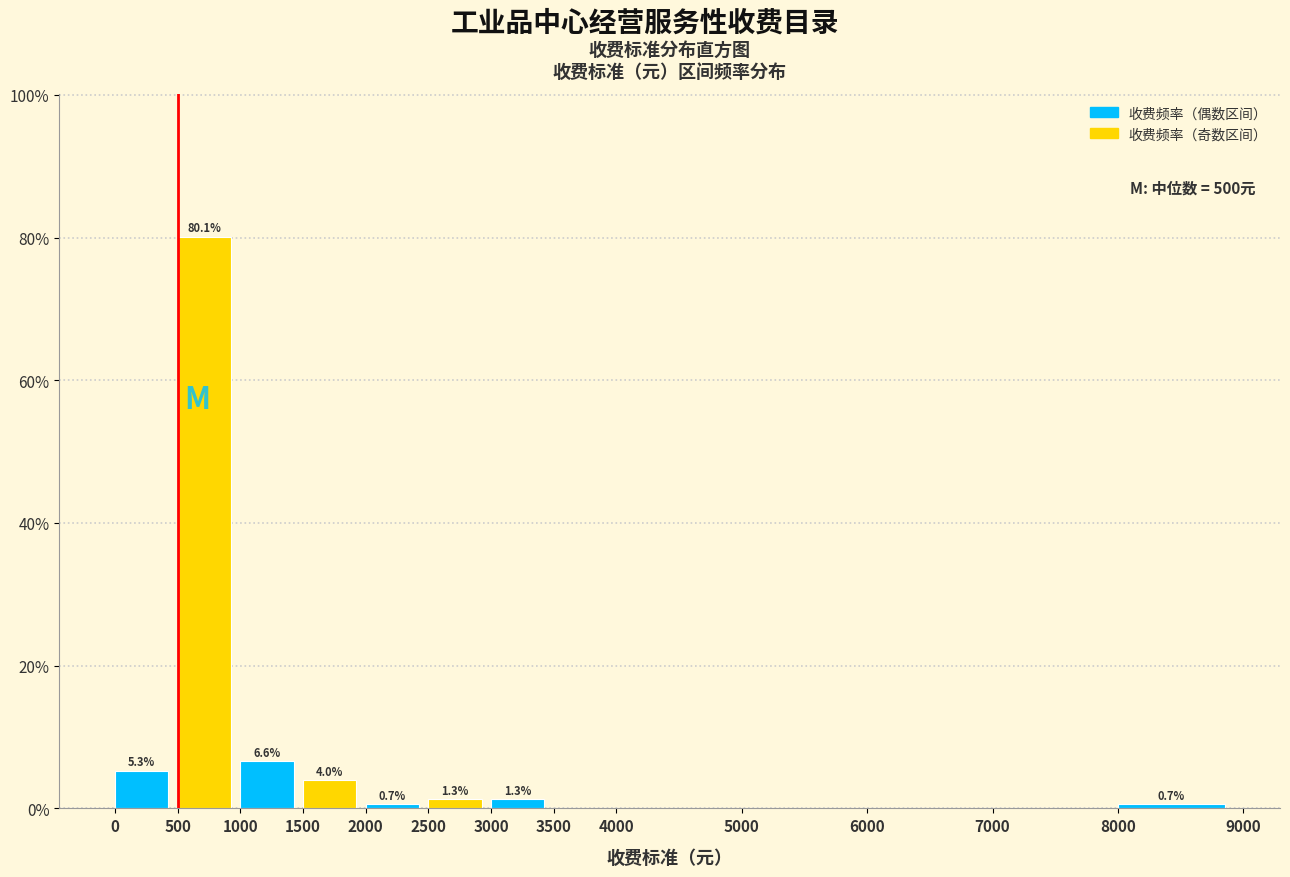

Over which range of the x-axis is the bar tallest?

500 to 1000